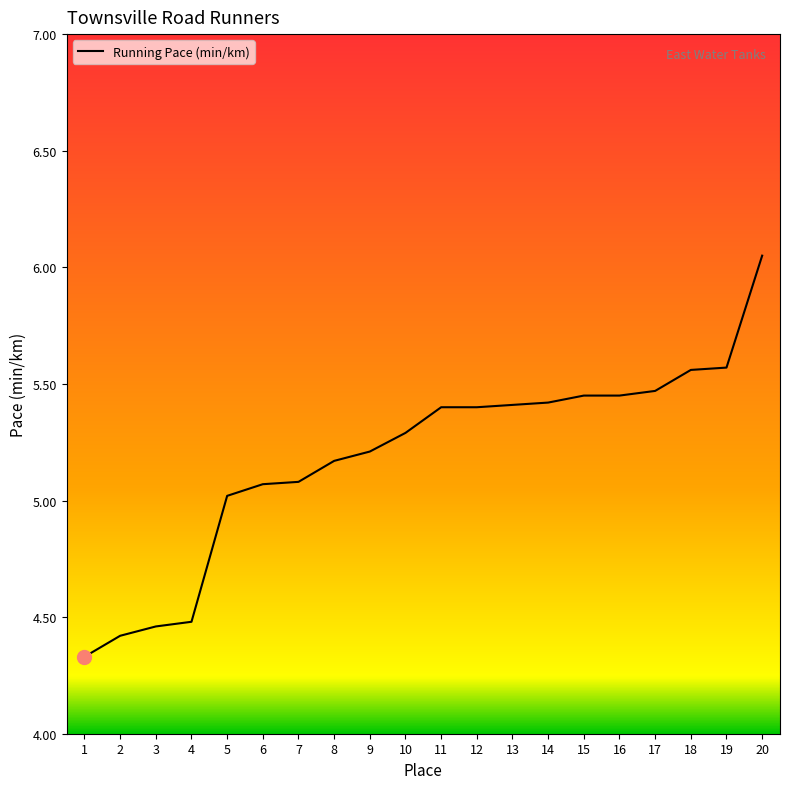

Which label corresponds to the largest value in the chart?

20